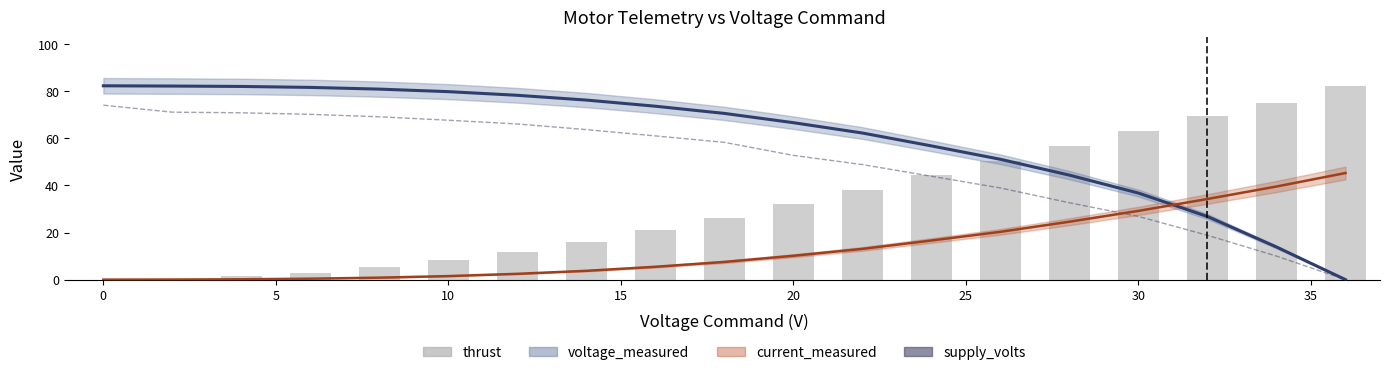

The value of thrust at 13 is 89.0. True or false?

False